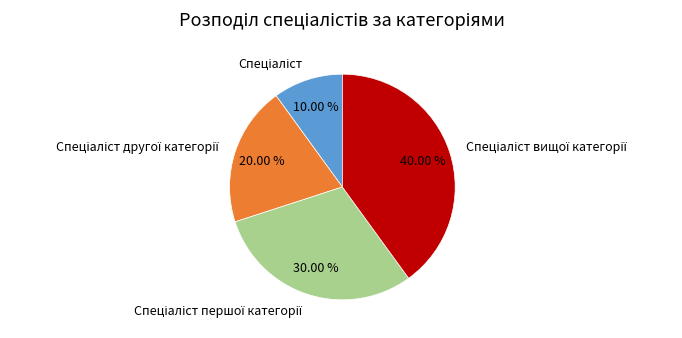

Does any single category account for the majority?

No